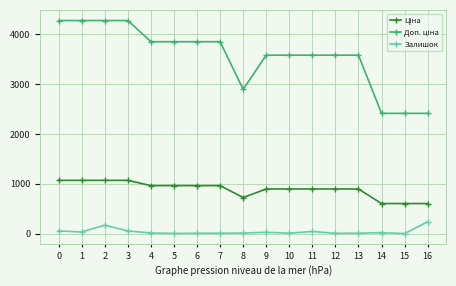

What is the sum of all Залишок values?

701.0